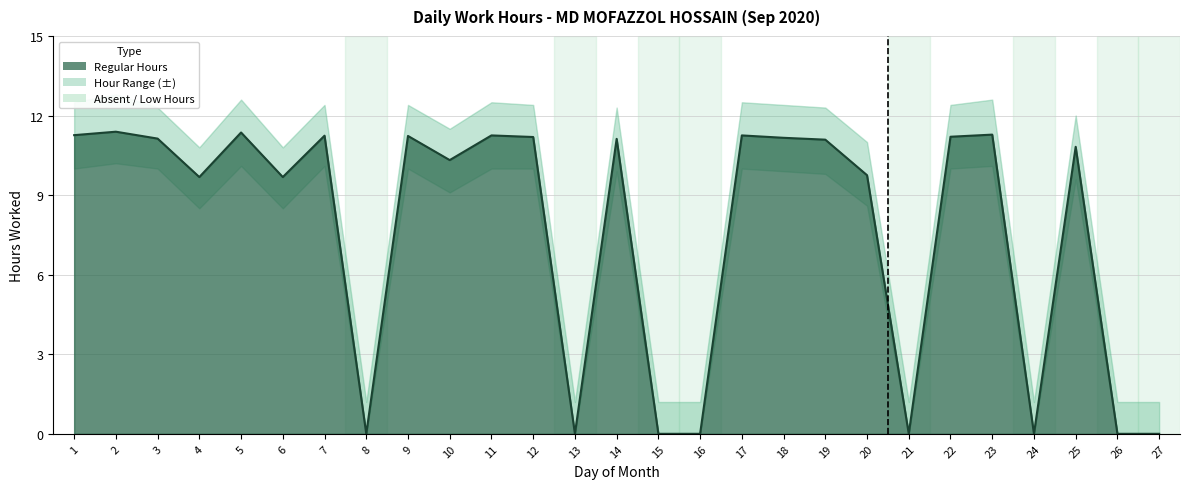

What is the difference between the maximum and minimum values in the Lower Bound series?

10.2